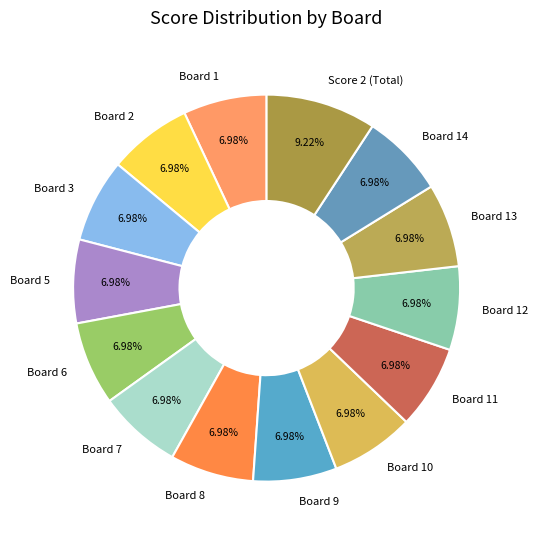

Which category has the biggest portion of the pie?

Score 2 (Total)